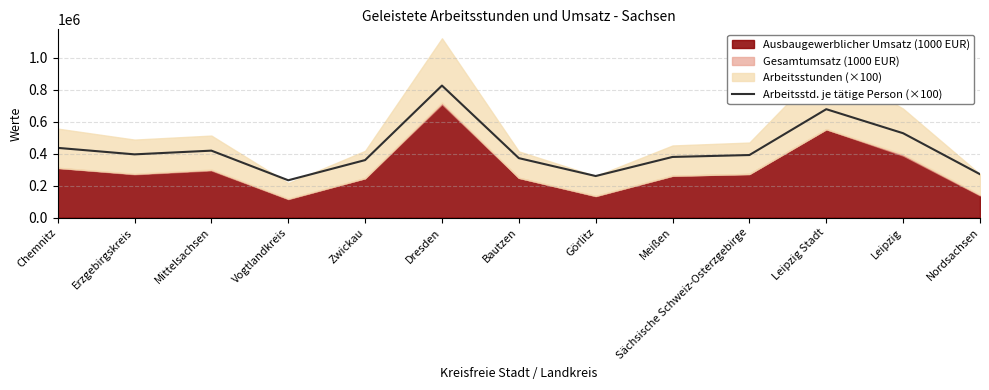

What is the highest value of the Arbeitsstd. je tätige Person (×100) series?

826457